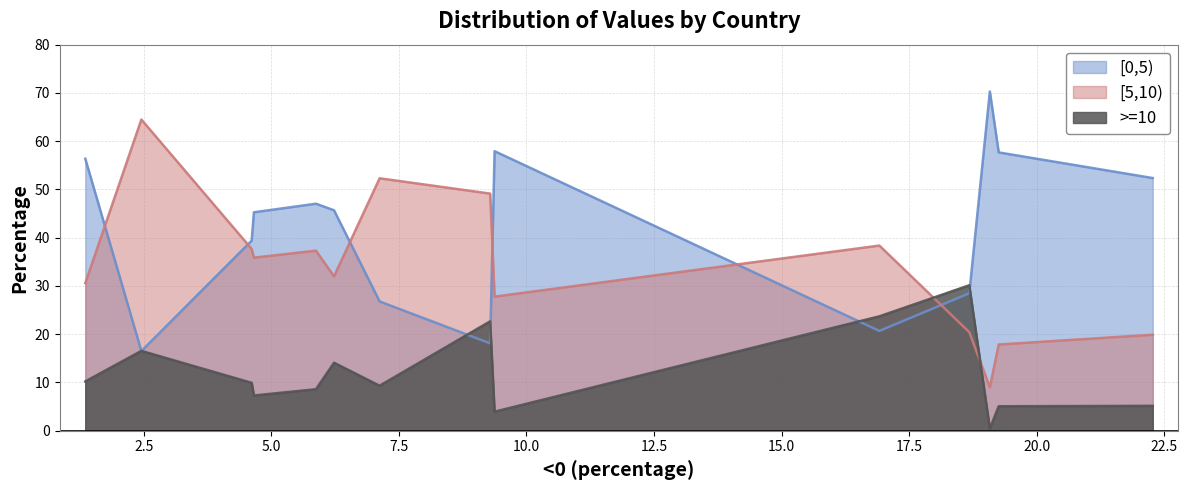

What is the difference between the maximum and minimum values in the >=10 series?

29.7